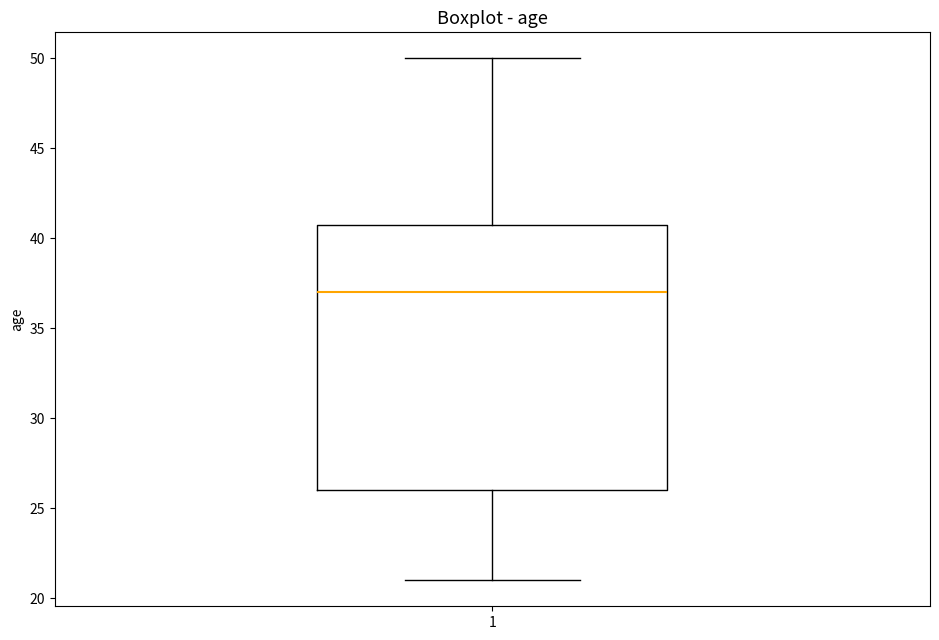

Transcribe this box plot: give where the median line is, the range the box spans, and where the two whiskers end, as read against the y-axis. The values are not printed on the chart, so give them approximately, as read against the axis.

median 37, box 26 to 41, whiskers 21 to 50